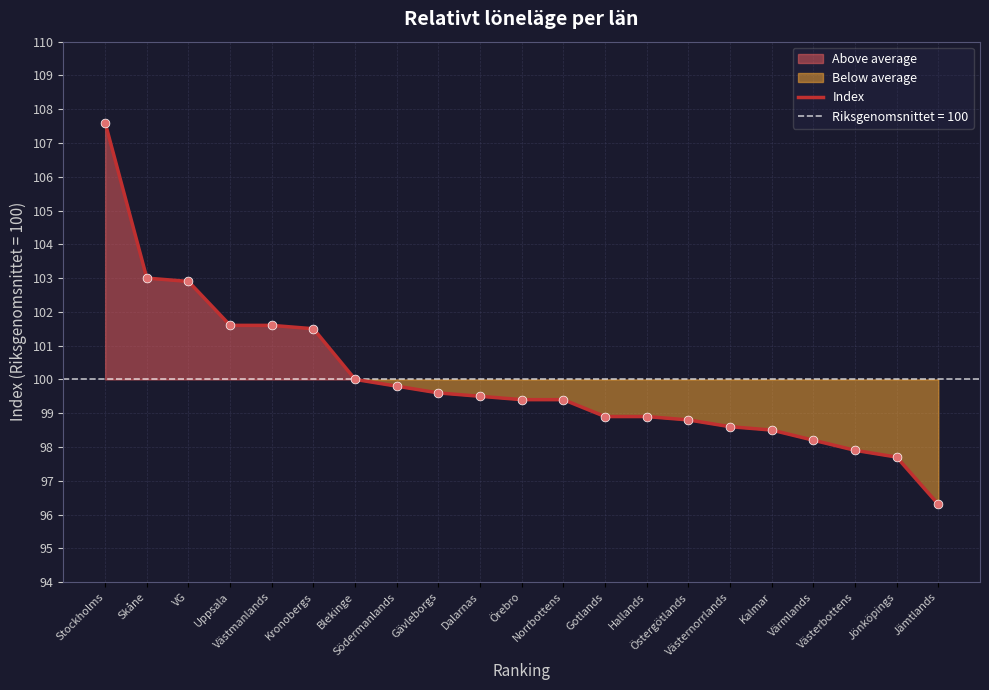

What is the change in value from Kronobergs to Värmlands?

-3.3